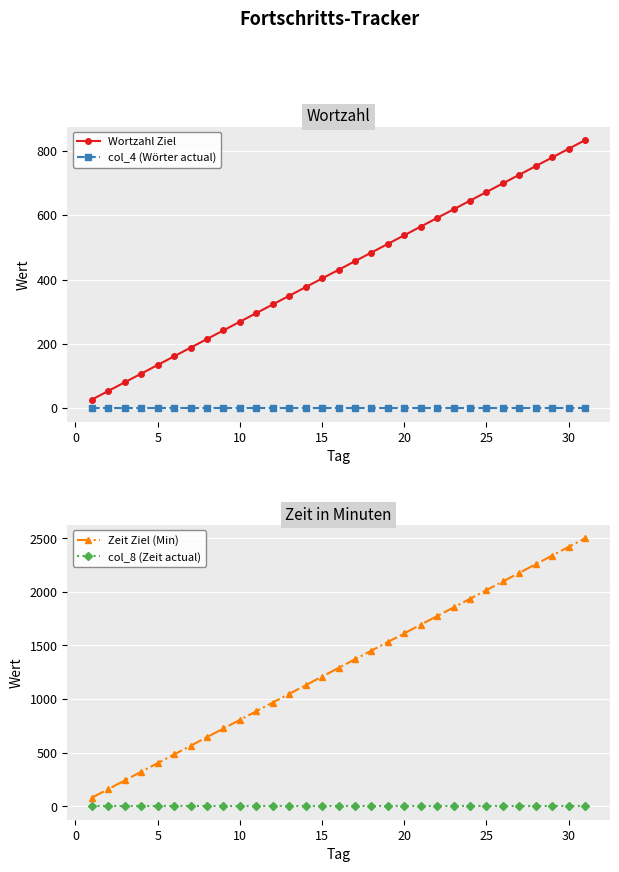

True or false: col_4 (Wörter actual) has a value of 0.0 at 20.

True